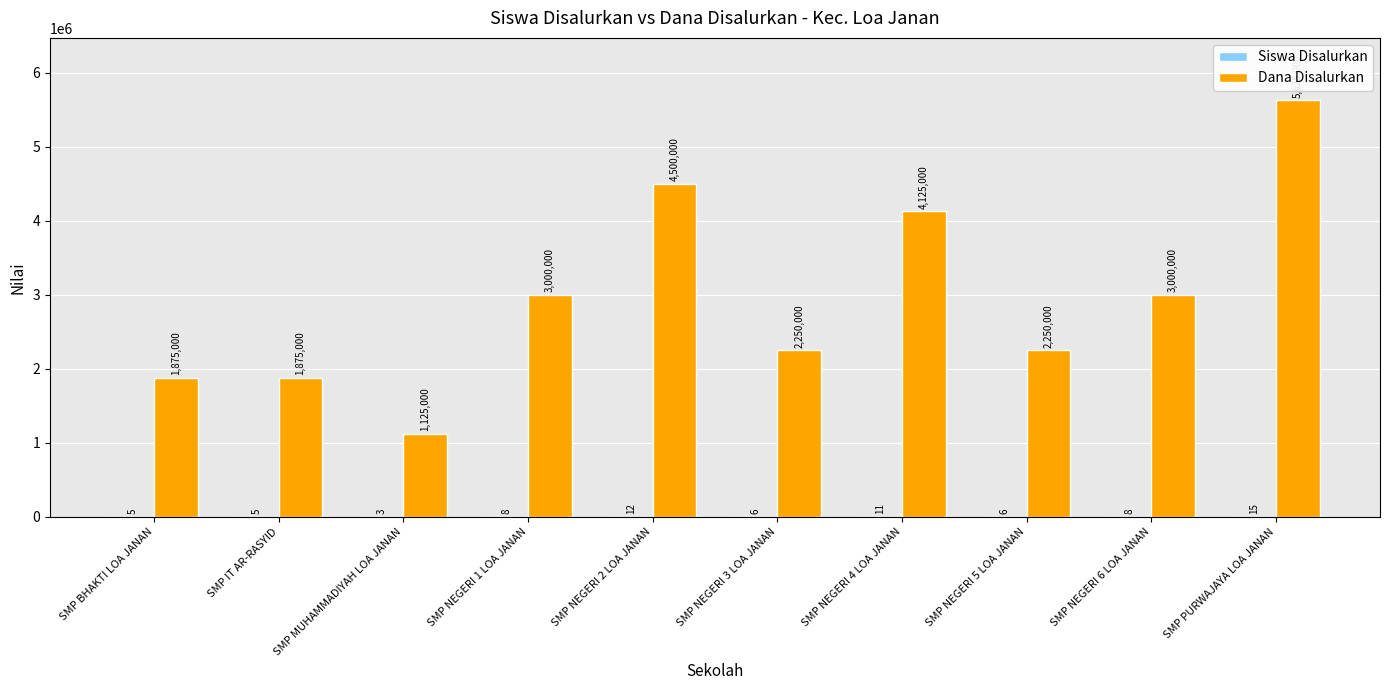

Which series changed the most between SMP IT AR-RASYID and SMP NEGERI 4 LOA JANAN?

Dana Disalurkan